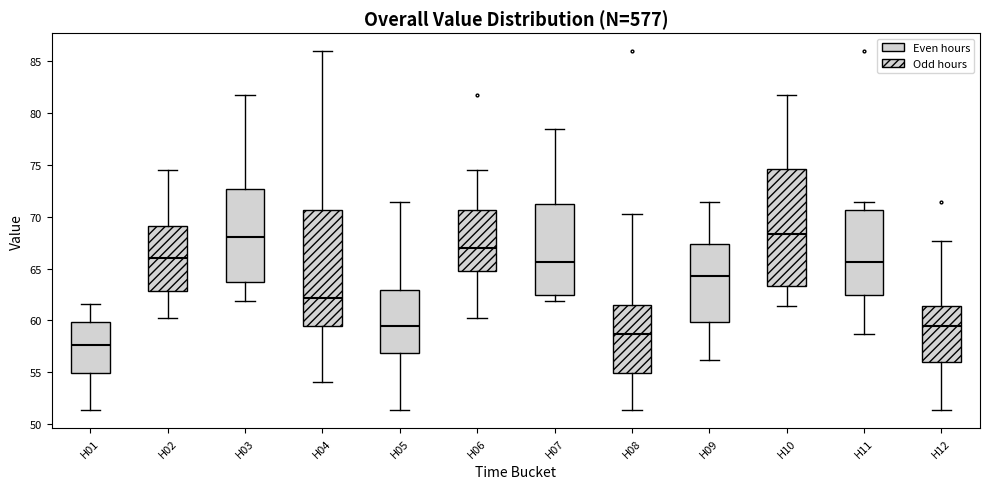

Where is the upper edge of the box for H12 on the y-axis? The values are not printed on the chart, so give them approximately, as read against the axis.

61.5